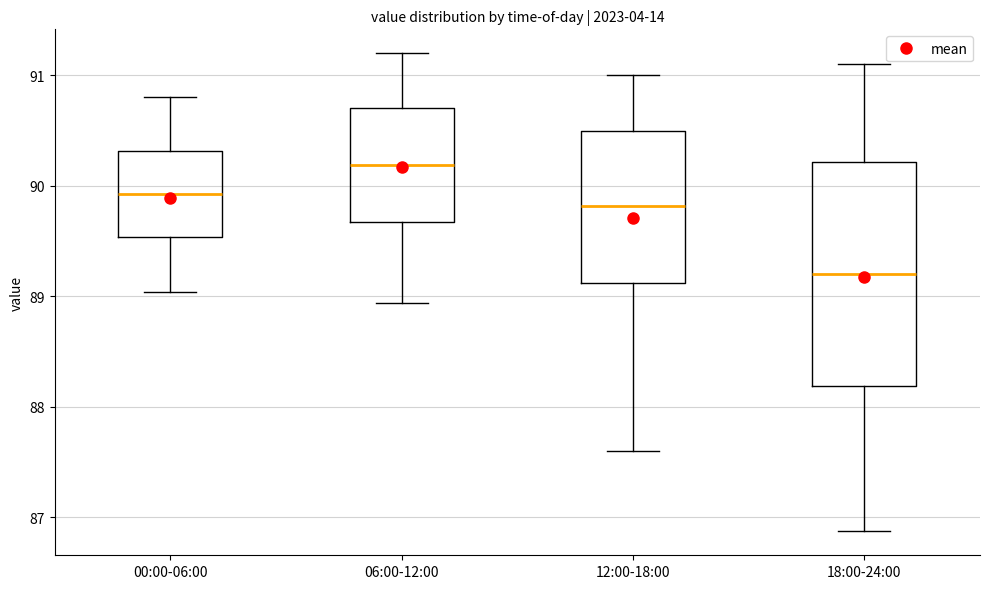

Reading left to right, transcribe this box plot: for each box, give where its median line is, the range the box spans, and where its two whiskers end, as read against the y-axis. The values are not printed on the chart, so give them approximately, as read against the axis.

00:00-06:00: median 89.9, box 89.5 to 90.3, whiskers 89.0 to 90.8
06:00-12:00: median 90.2, box 89.7 to 90.7, whiskers 88.9 to 91.2
12:00-18:00: median 89.8, box 89.1 to 90.5, whiskers 87.6 to 91.0
18:00-24:00: median 89.2, box 88.2 to 90.2, whiskers 86.9 to 91.1